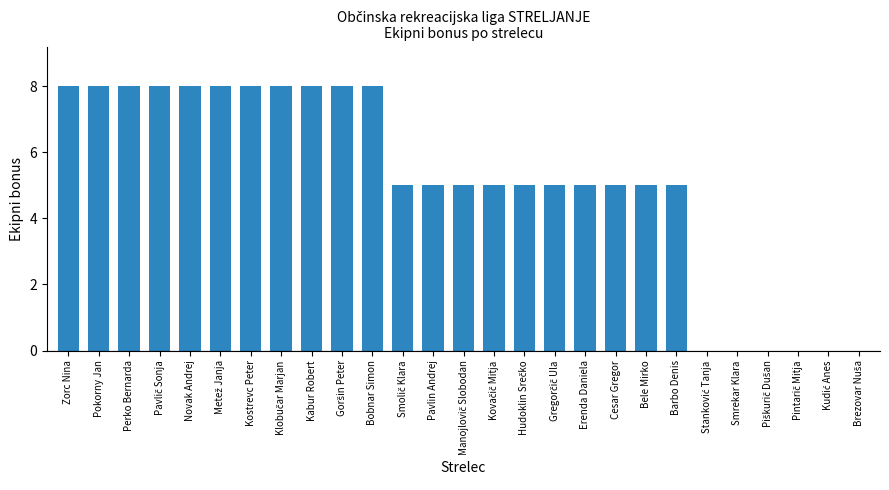

What is the sum of all values?

138